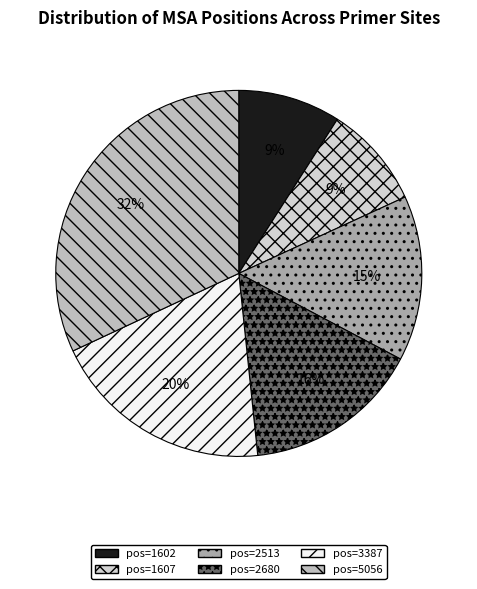

Count the number of slices in the pie.

6